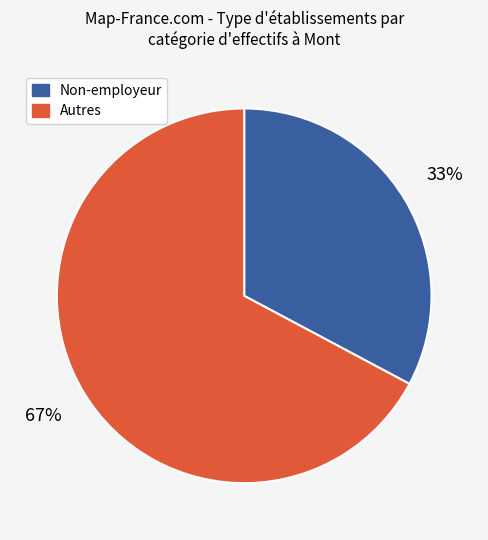

Does any single category account for the majority?

Yes